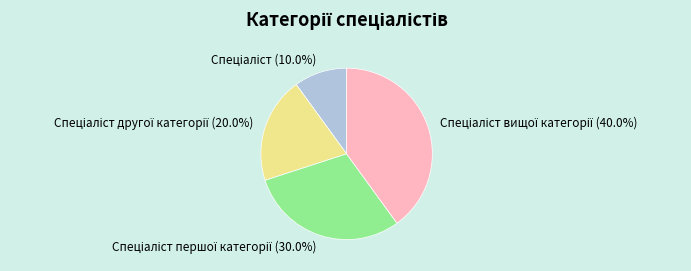

How many slices are in this pie chart?

4